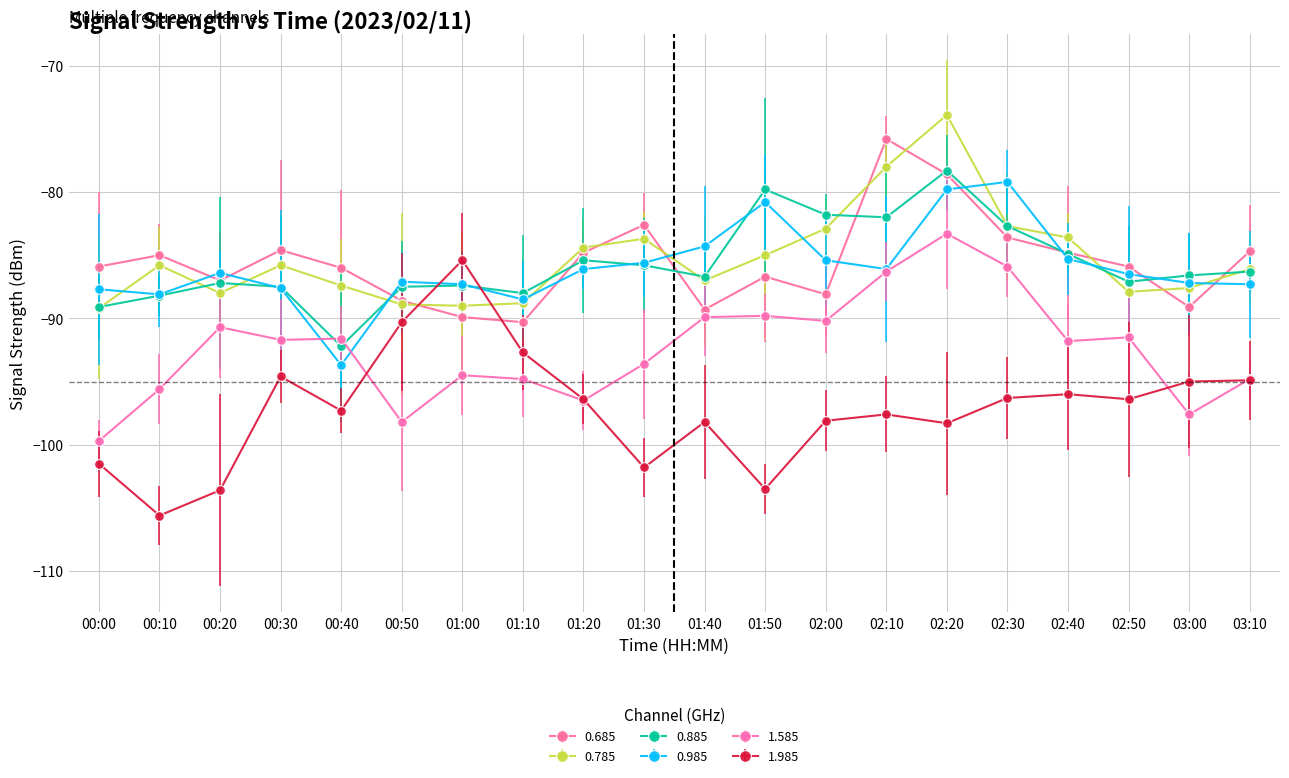

At which category does the chart reach its minimum across all series?

00:10